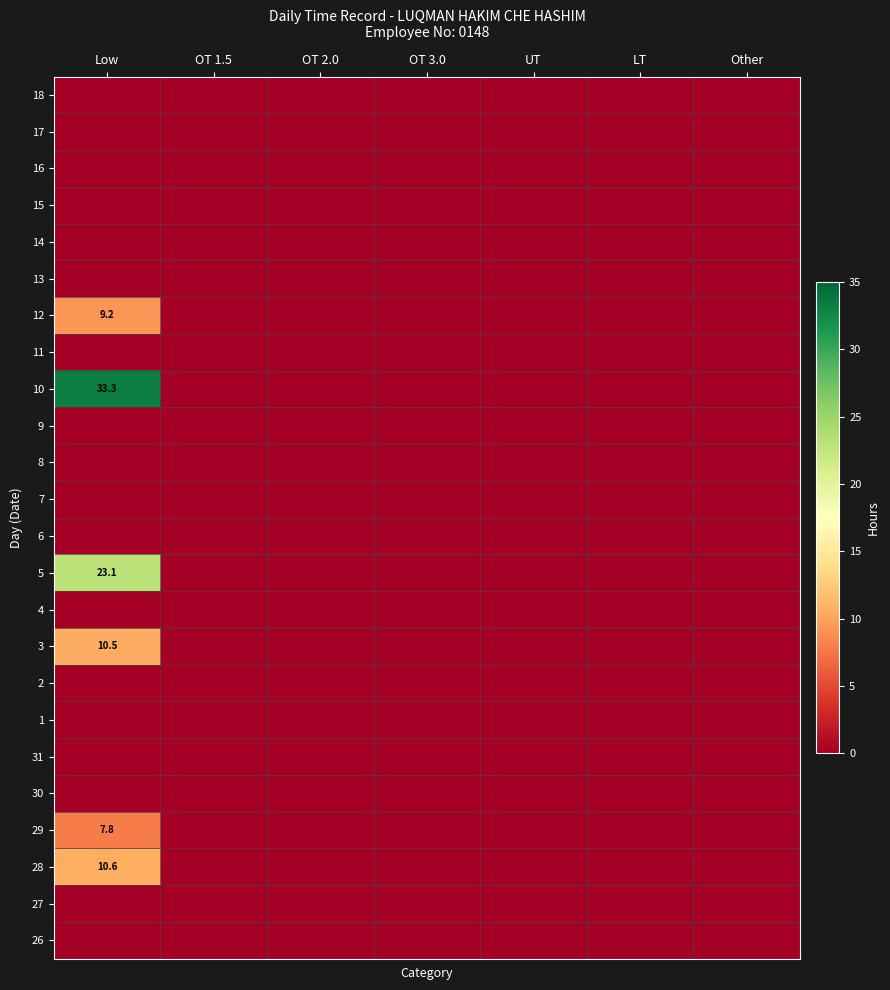

True or false: 6 has a value of 0.0 at Low.

True